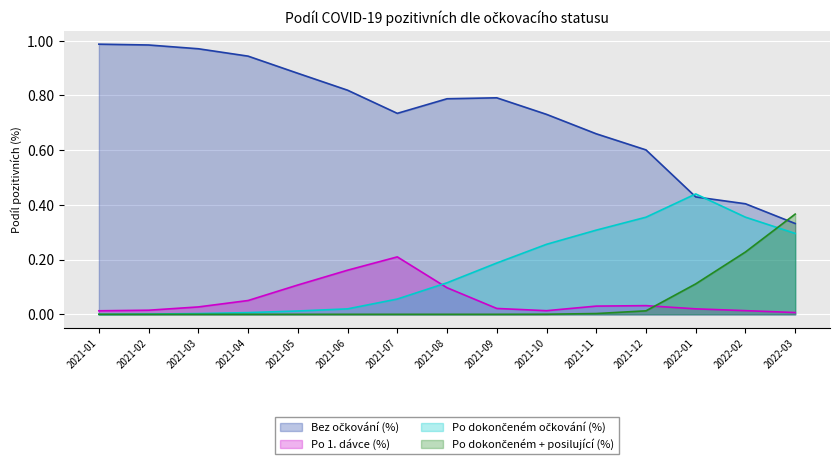

Which label corresponds to the largest value in the chart?

2021-01